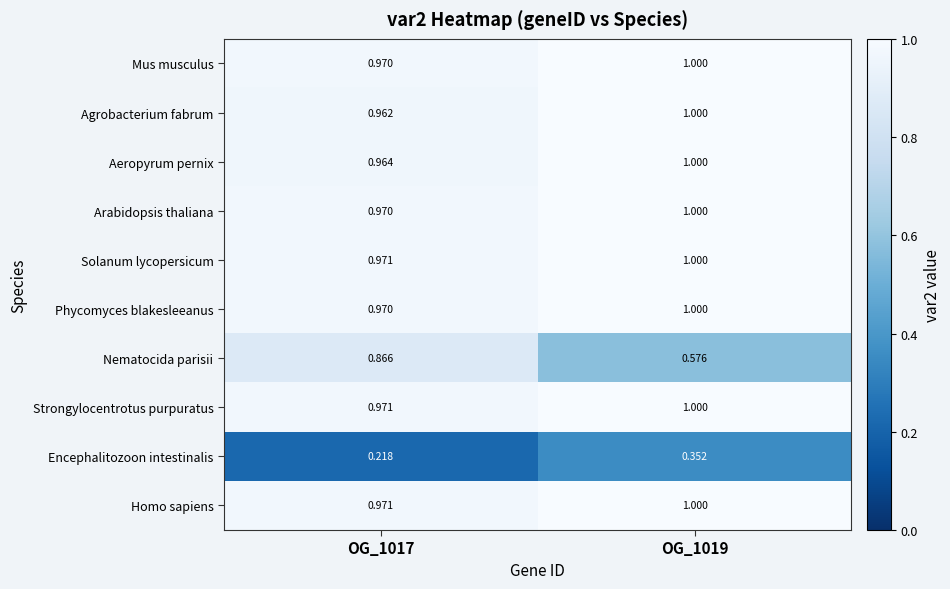

Is the value of Solanum lycopersicum at OG_1019 greater than the value of Arabidopsis thaliana at OG_1017?

Yes